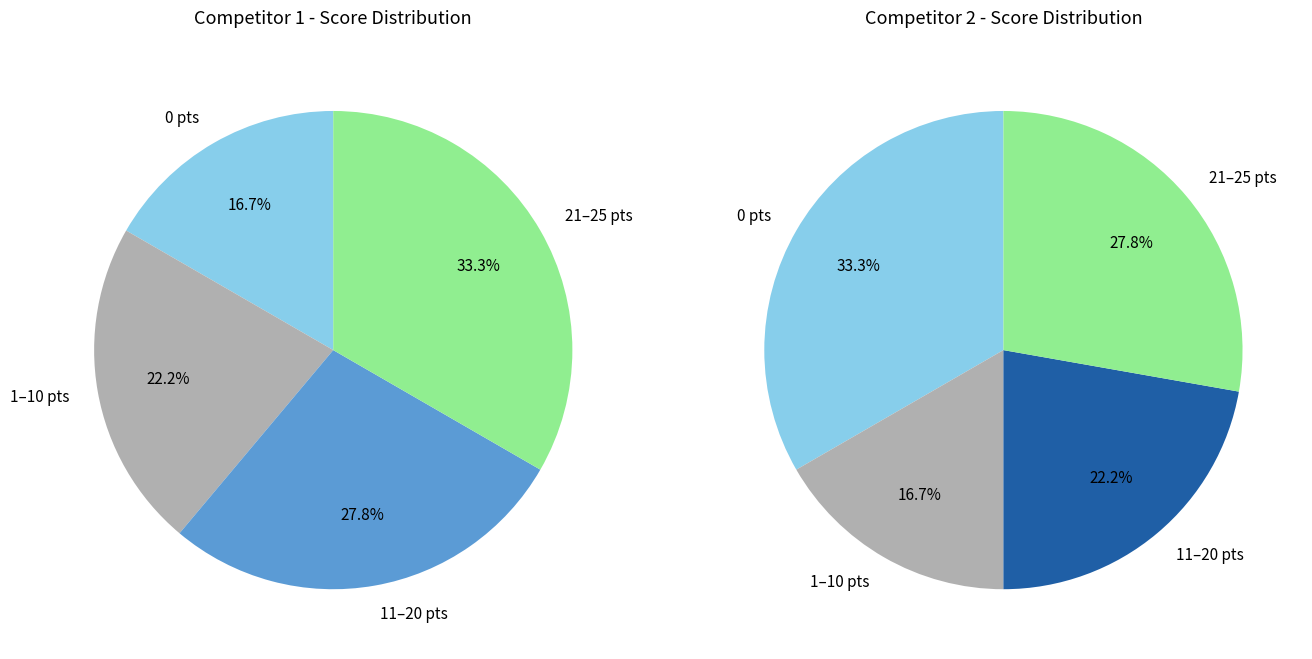

True or false: Board 8 accounts for 1% of the total.

False